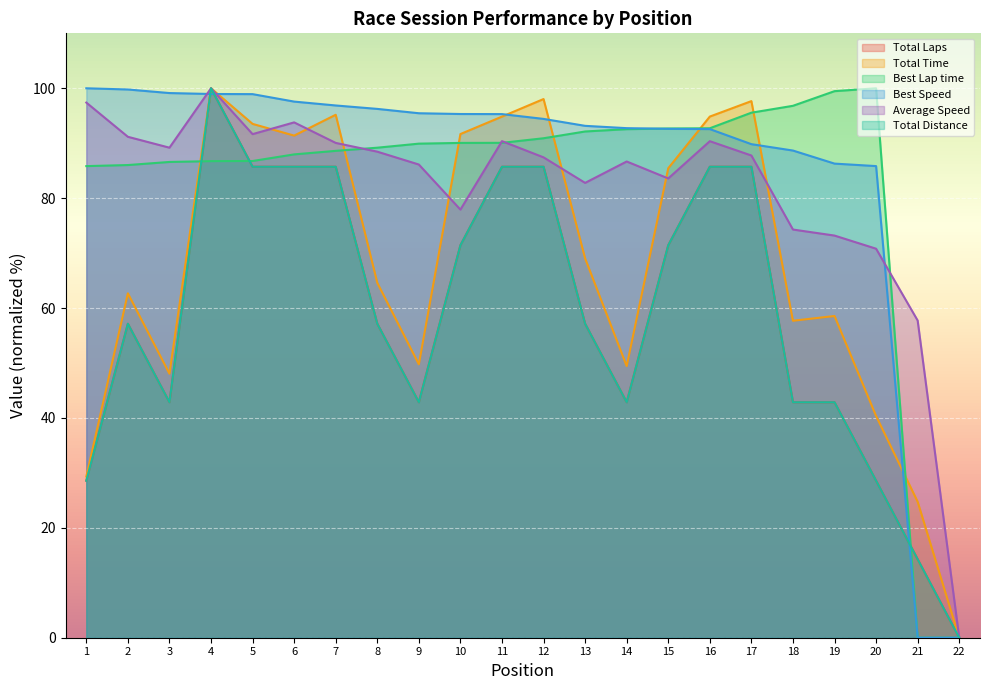

What is the difference between the second highest and minimum values in the Total Distance series?

85.7